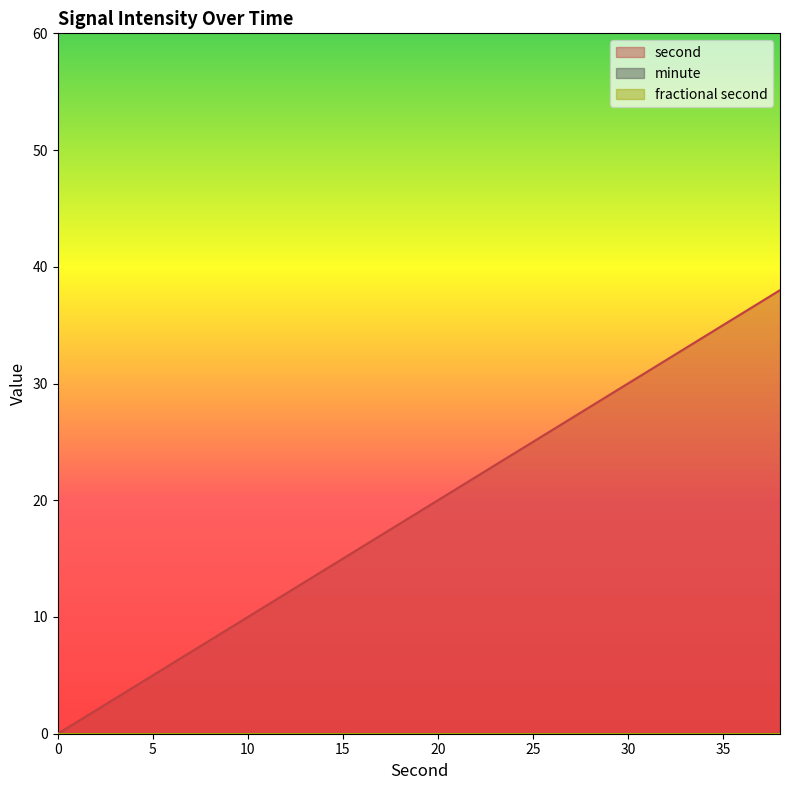

True or false: minute and second intersect in this chart.

False